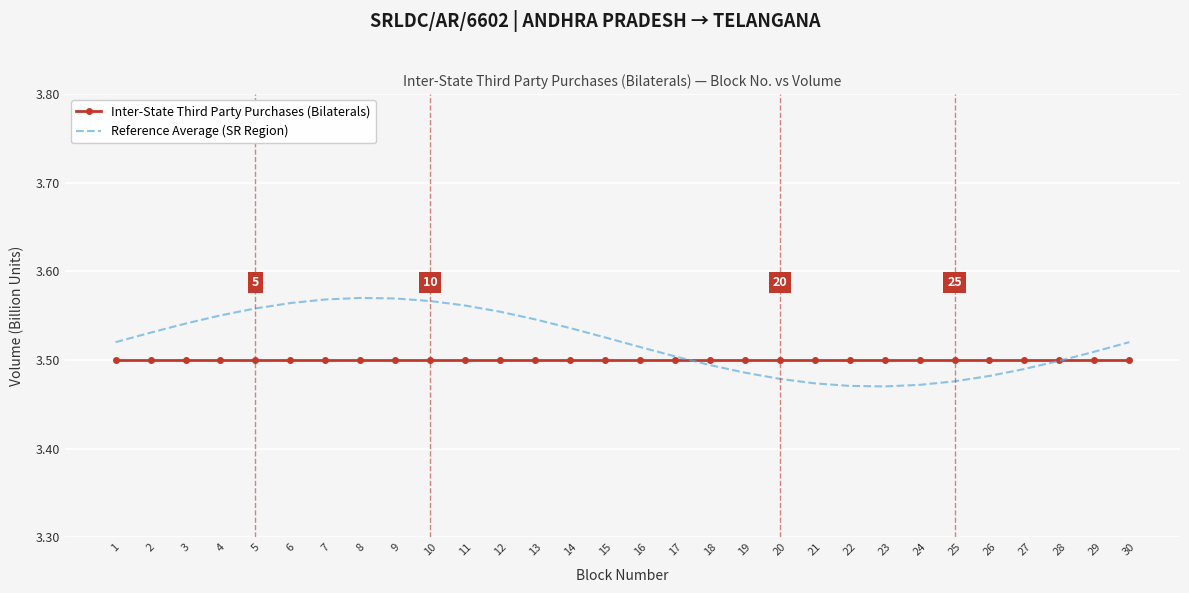

List the series in order of their overall mean, highest first.

Reference Average (SR Region), Inter-State Third Party Purchases (Bilaterals)